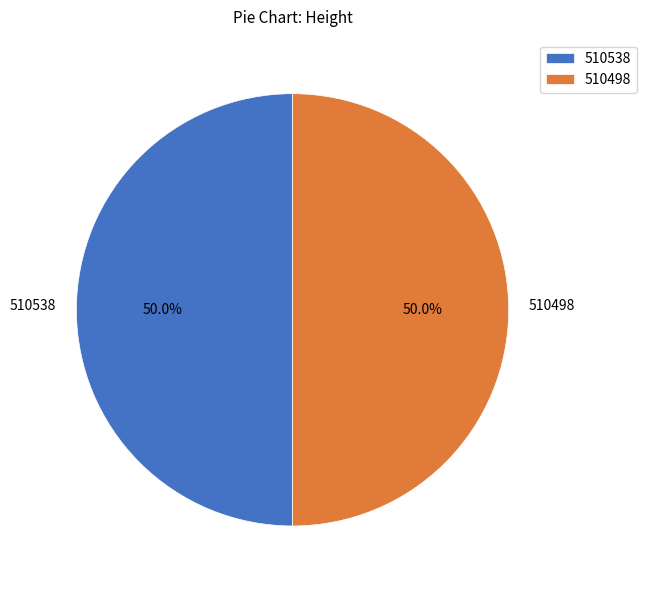

Approximately how many times larger is the value at 510538 compared to 510498?

1.0